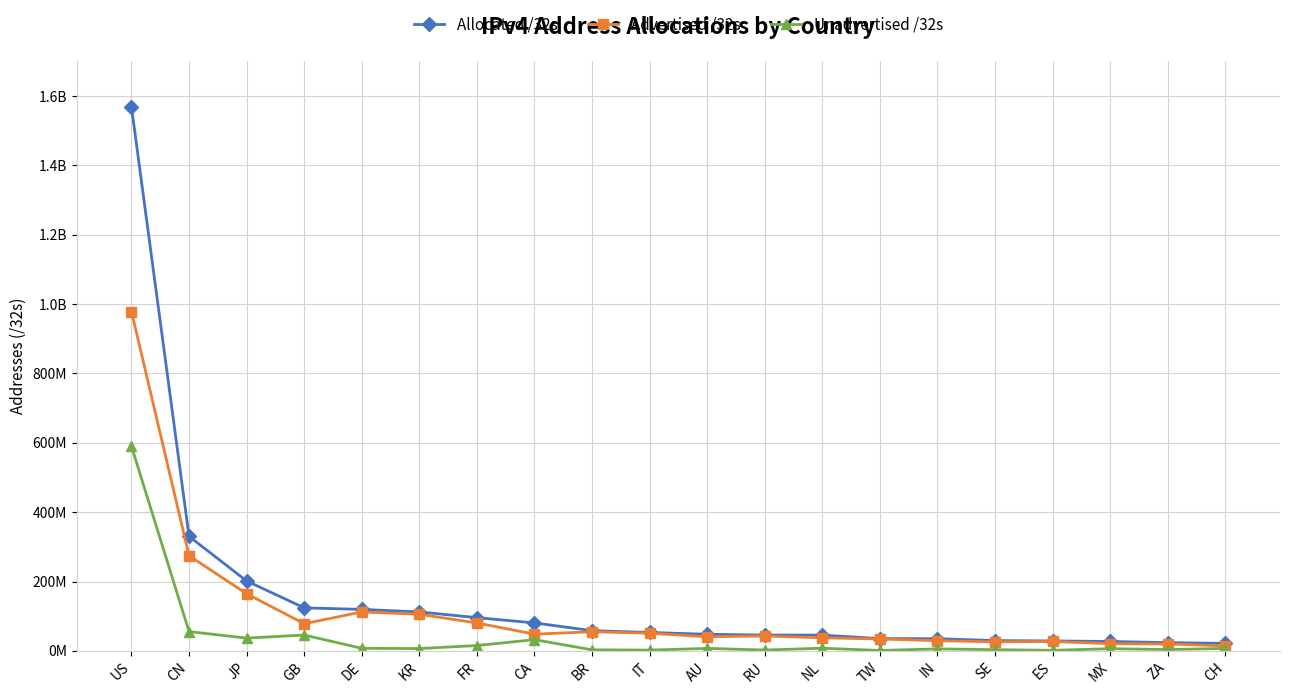

The Allocated /32s series shows 9967336 at MX. True or false?

False